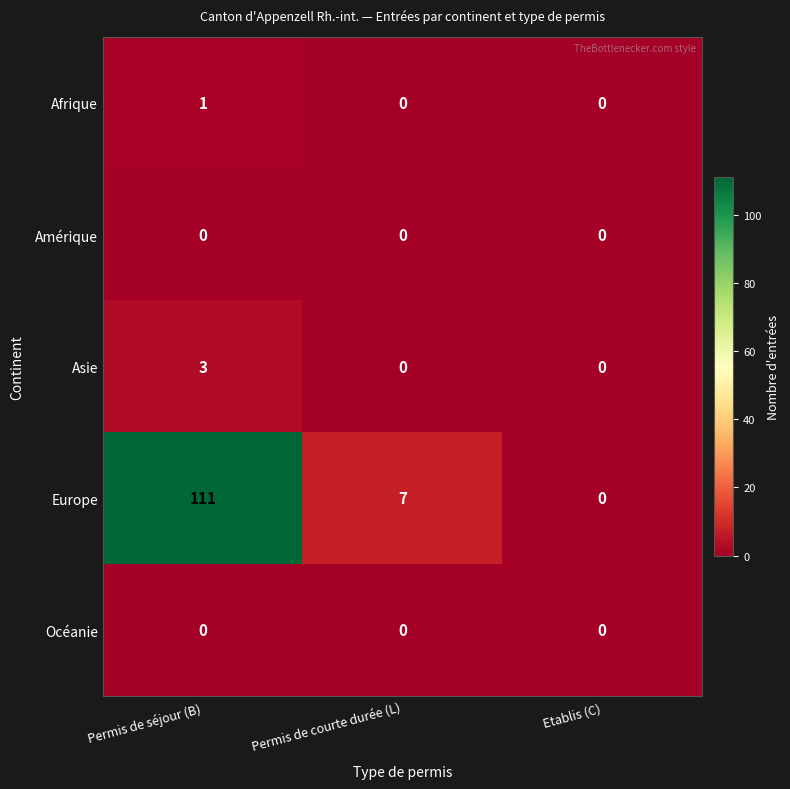

The value of Europe at Permis de séjour (B) is 111. True or false?

True